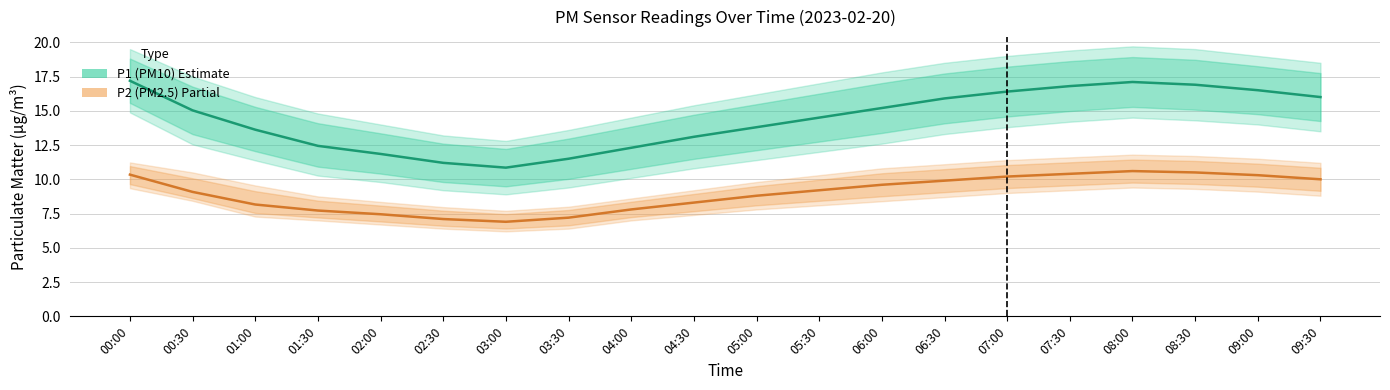

True or false: P1 (PM10) has more than 0 points higher than both neighbors.

True